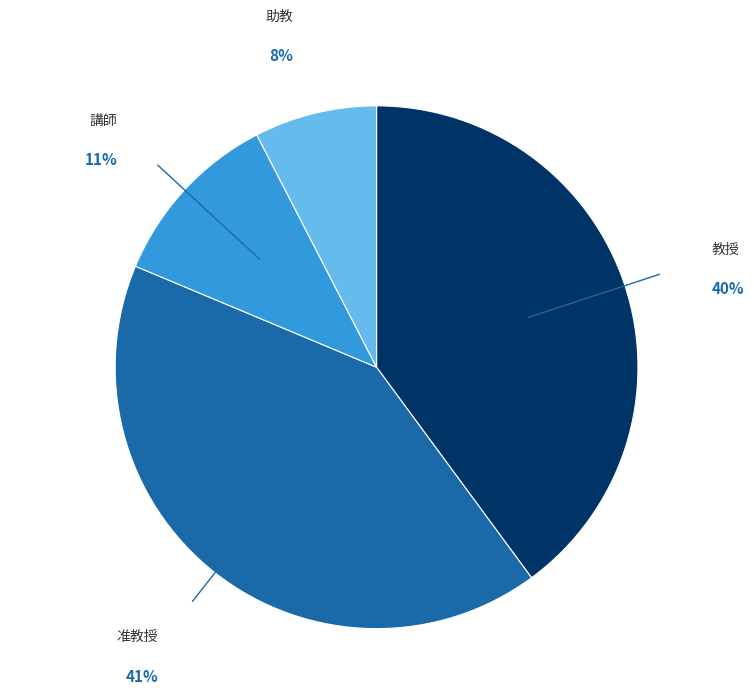

Combined, do 助教 and 講師 account for over 50%?

No